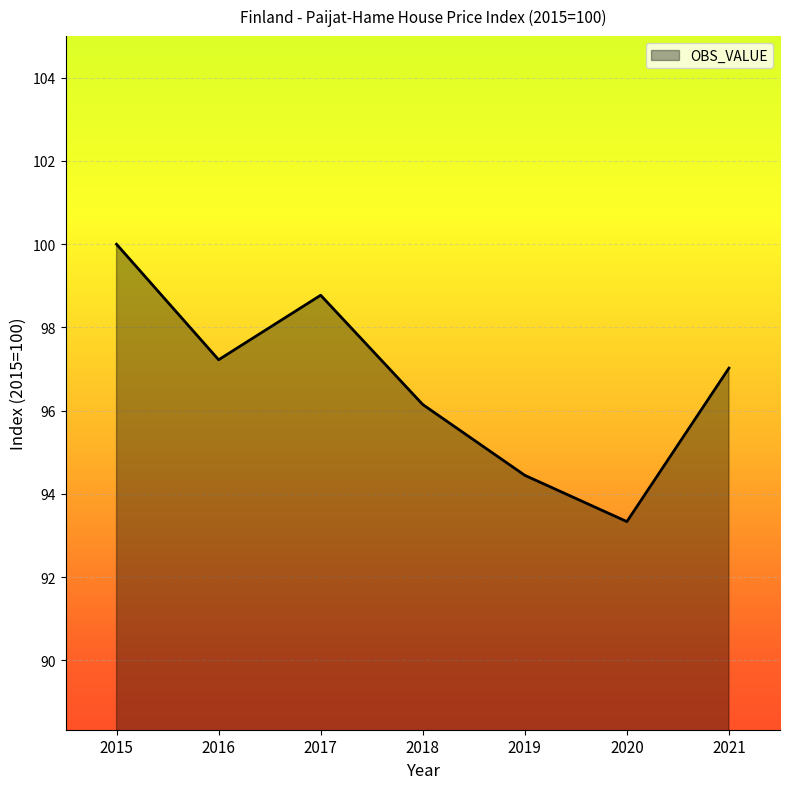

Reading right to left, extract all data points from this chart.

97.0	93.3	94.4	96.1	98.8	97.2	100.0